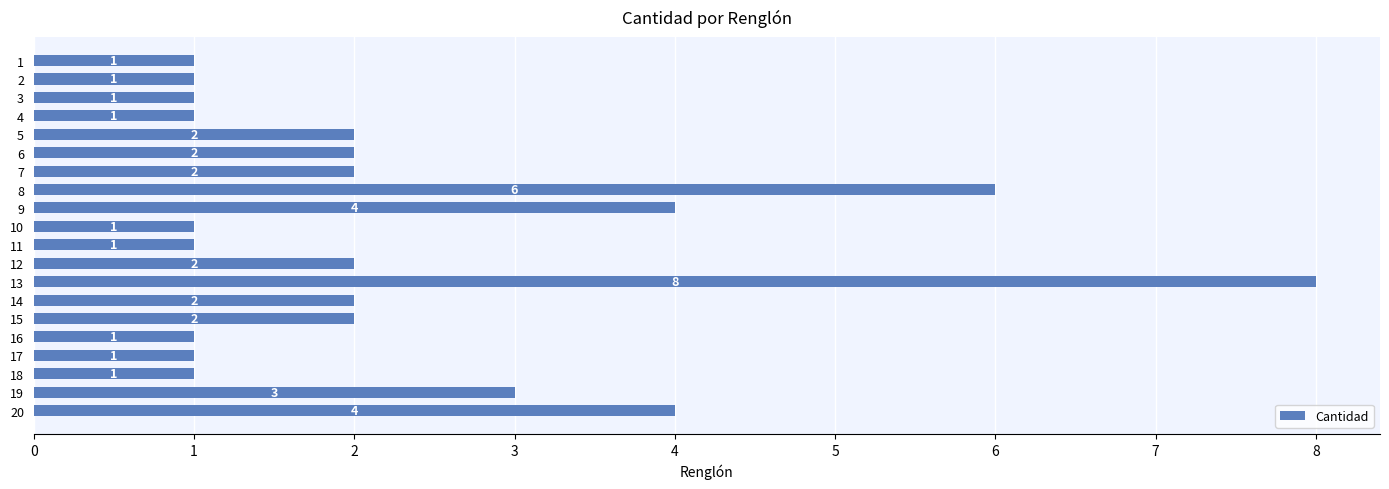

What is the smallest value displayed?

1